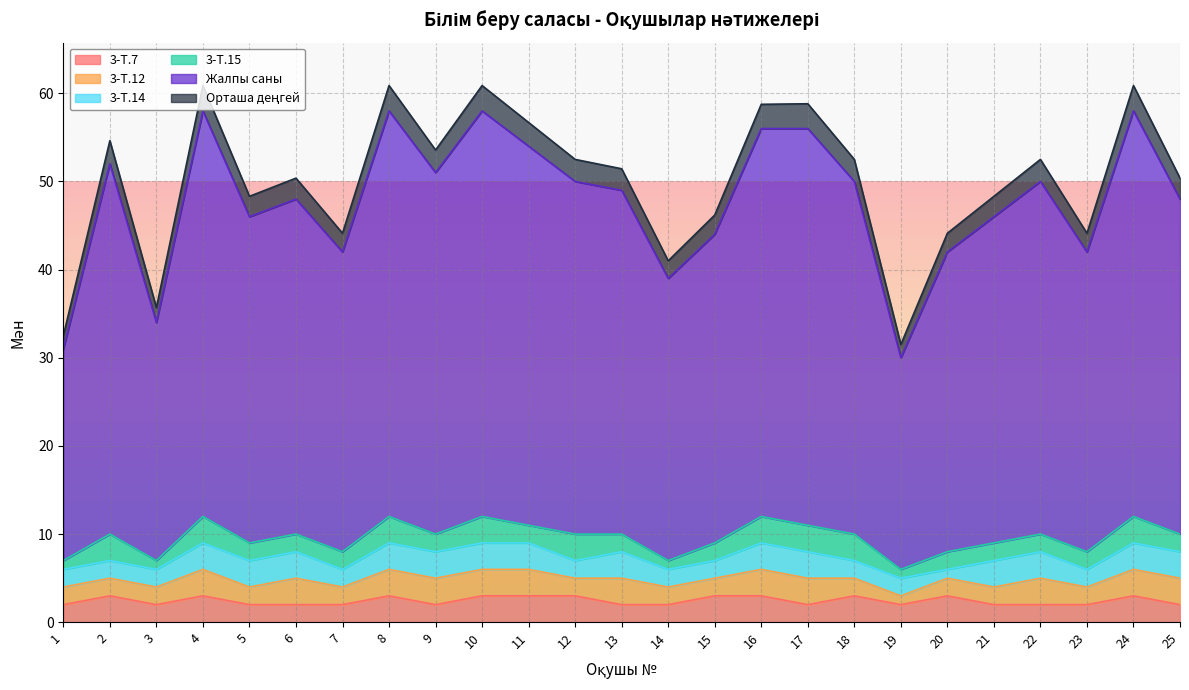

What is the average value of the Орташа деңгей series?

47.7